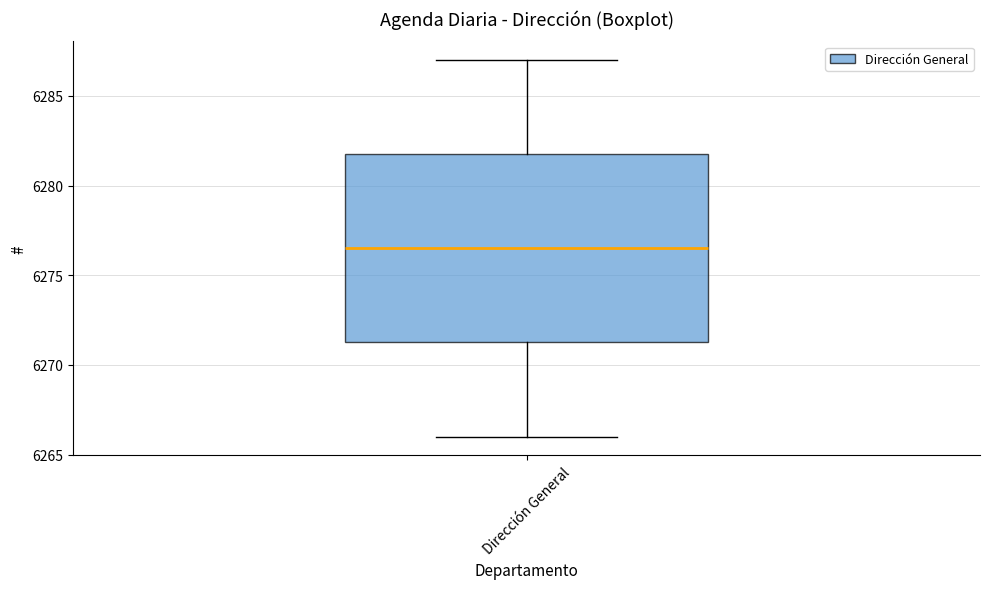

Read this box plot against the y-axis: the position of the median line, the range covered by the box, and the ends of both whiskers. The values are not printed on the chart, so give them approximately, as read against the axis.

median 6276.5, box 6271.5 to 6282.0, whiskers 6266.0 to 6287.0